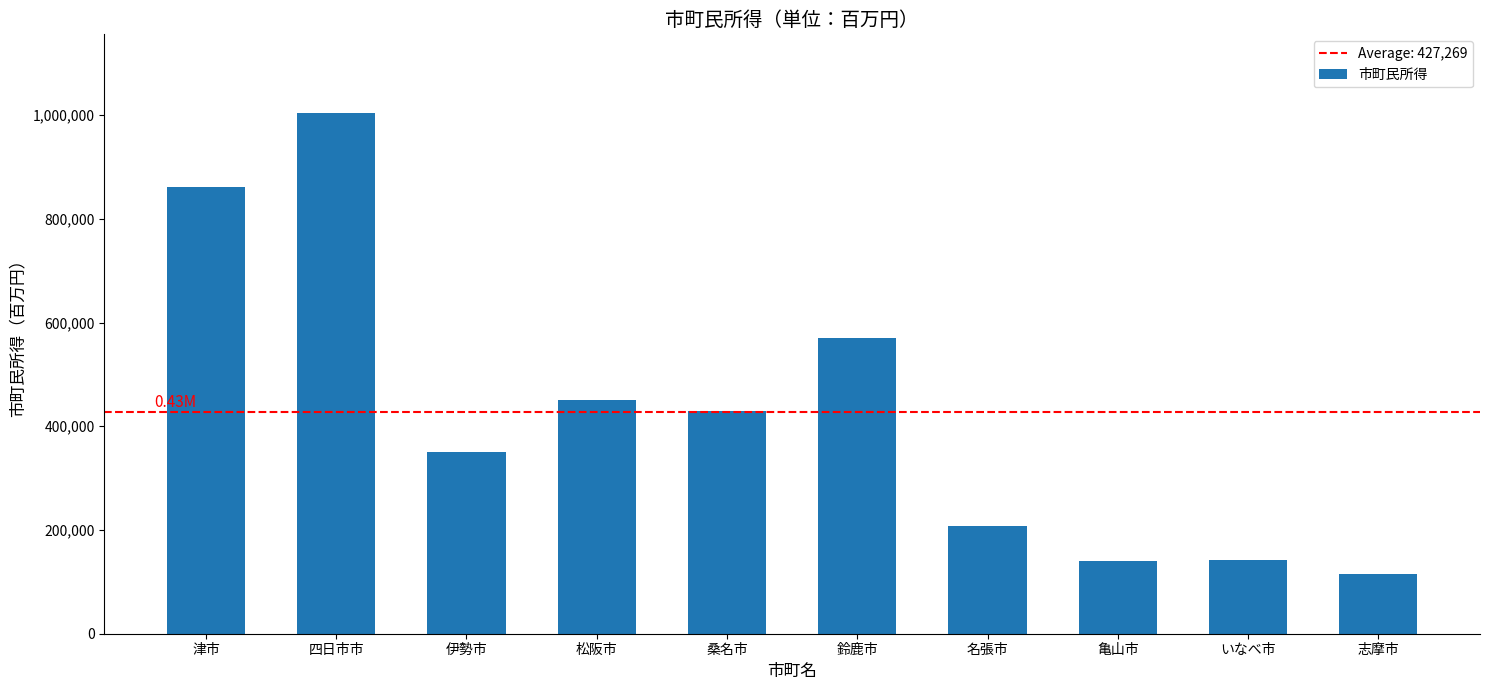

How many series are shown in this chart?

1